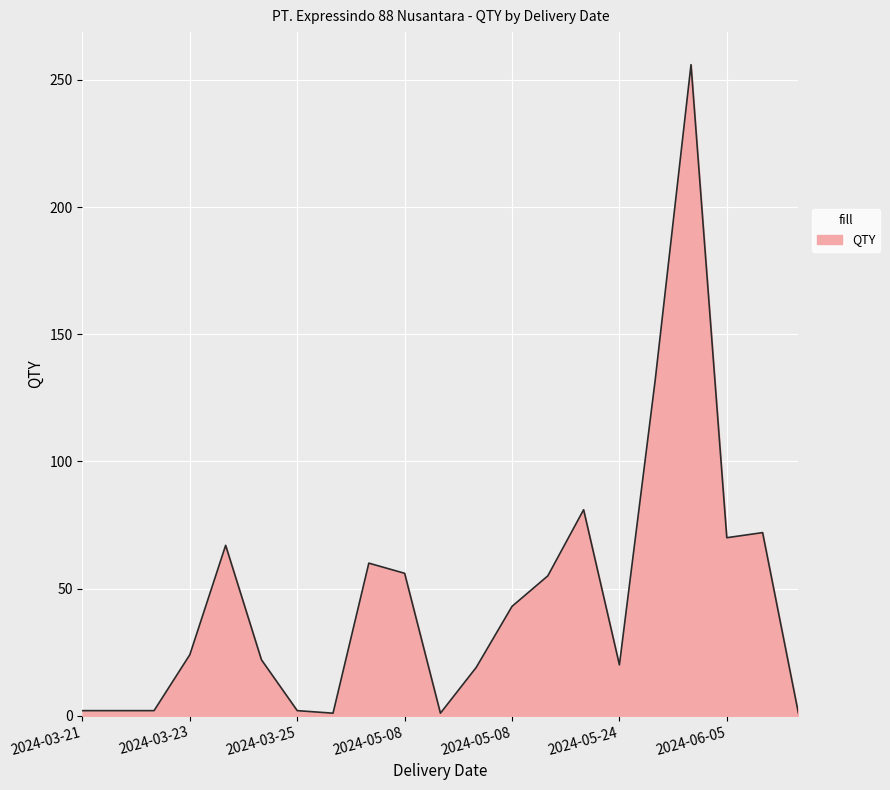

What is the maximum value shown in the chart?

256